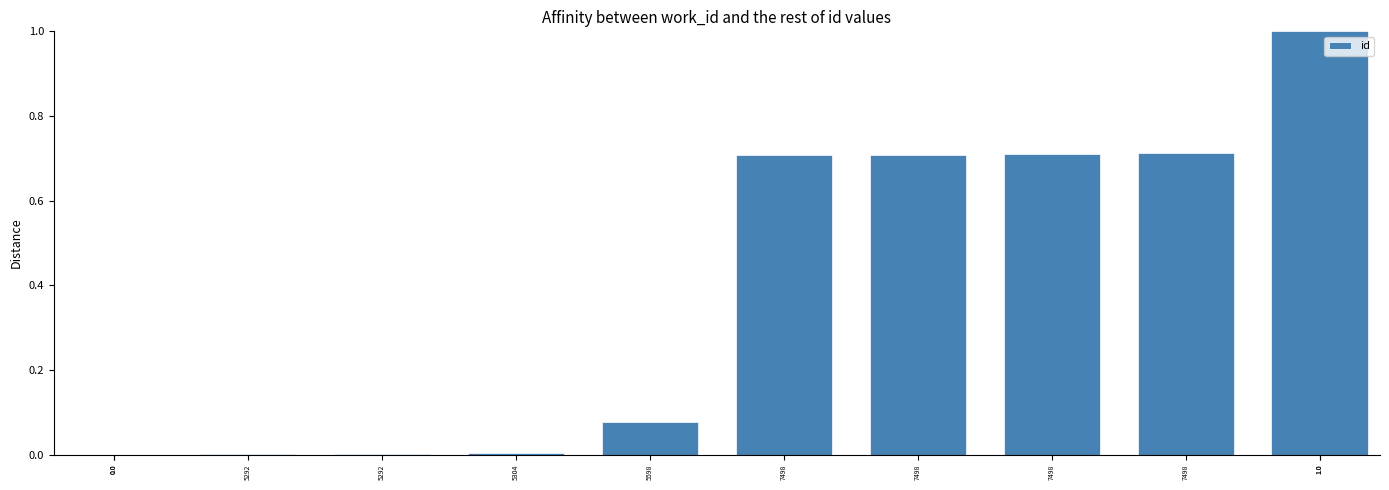

Reading left to right, what are all the values shown in this chart?

0.0=0.0	5292=0.0	5292=0.0	5304=0.0	5598=0.1	7498=0.7	7498=0.7	7498=0.7	7498=0.7	1.0=1.0